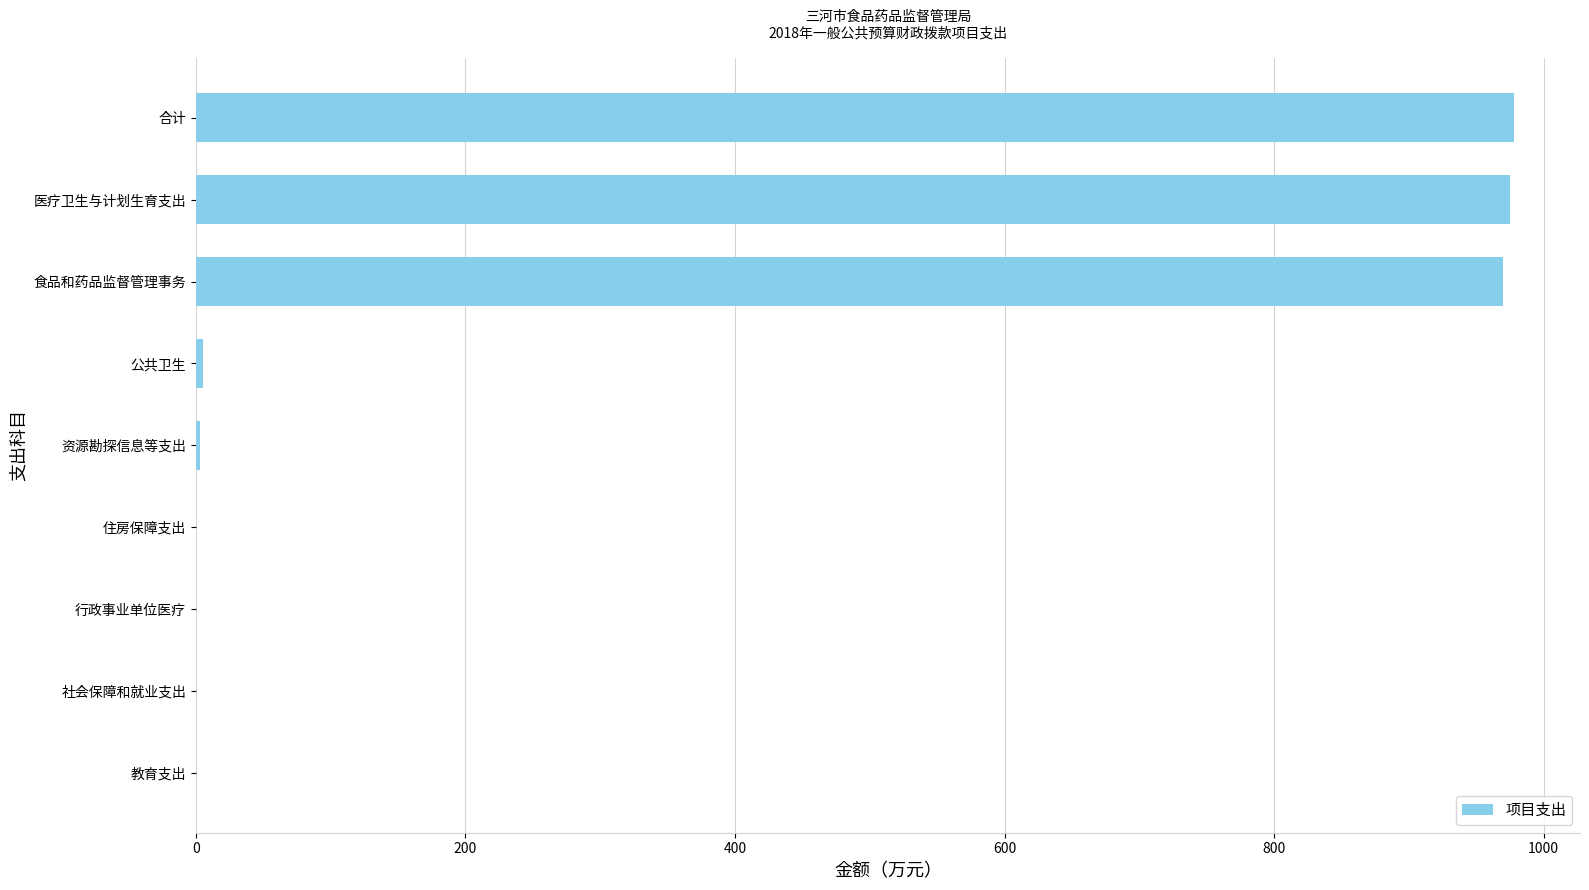

The chart shows a value of 975.1 at 医疗卫生与计划生育支出. True or false?

True